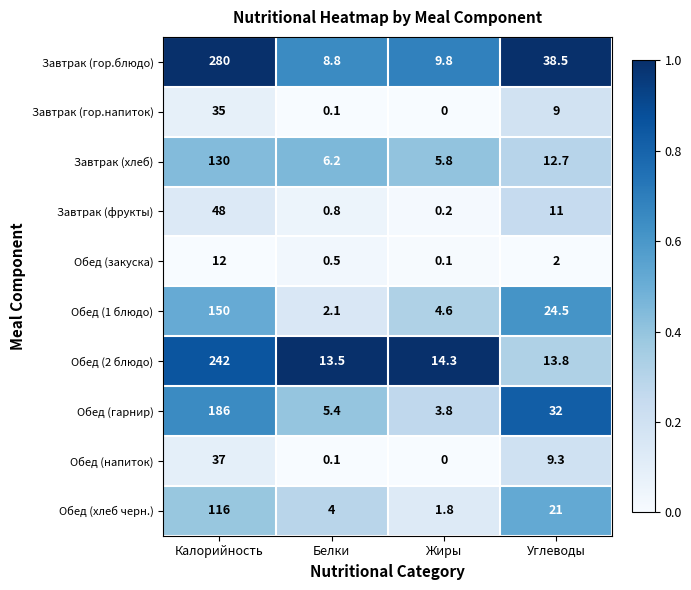

At which category is the sum across all series the highest?

Калорийность